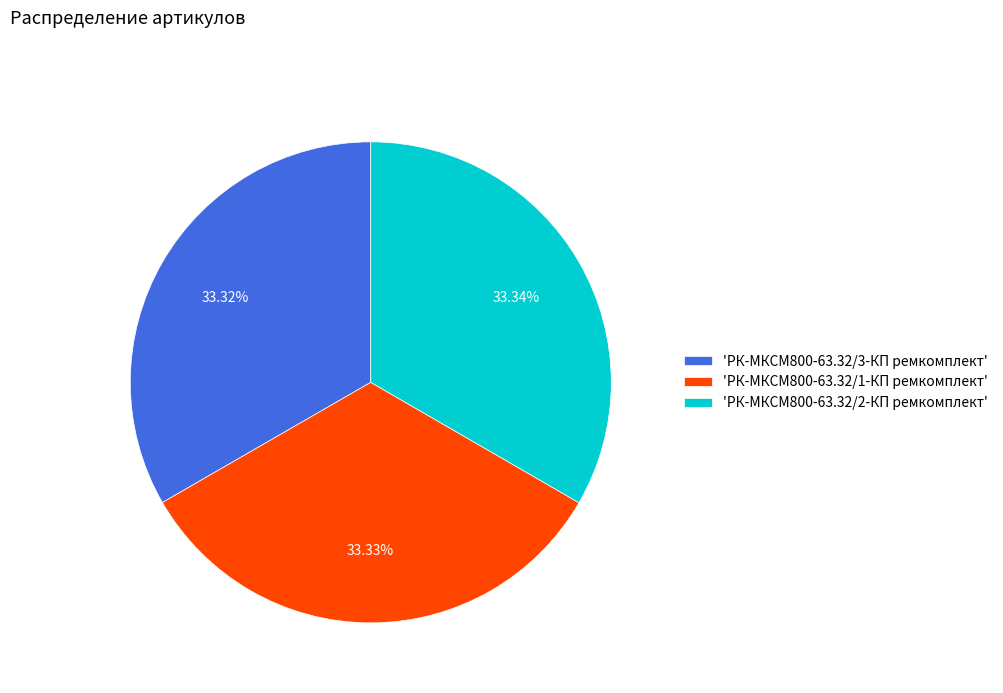

Does 'РК-МКСМ800-63.32/1-КП ремкомплект' represent more than half of the total?

No